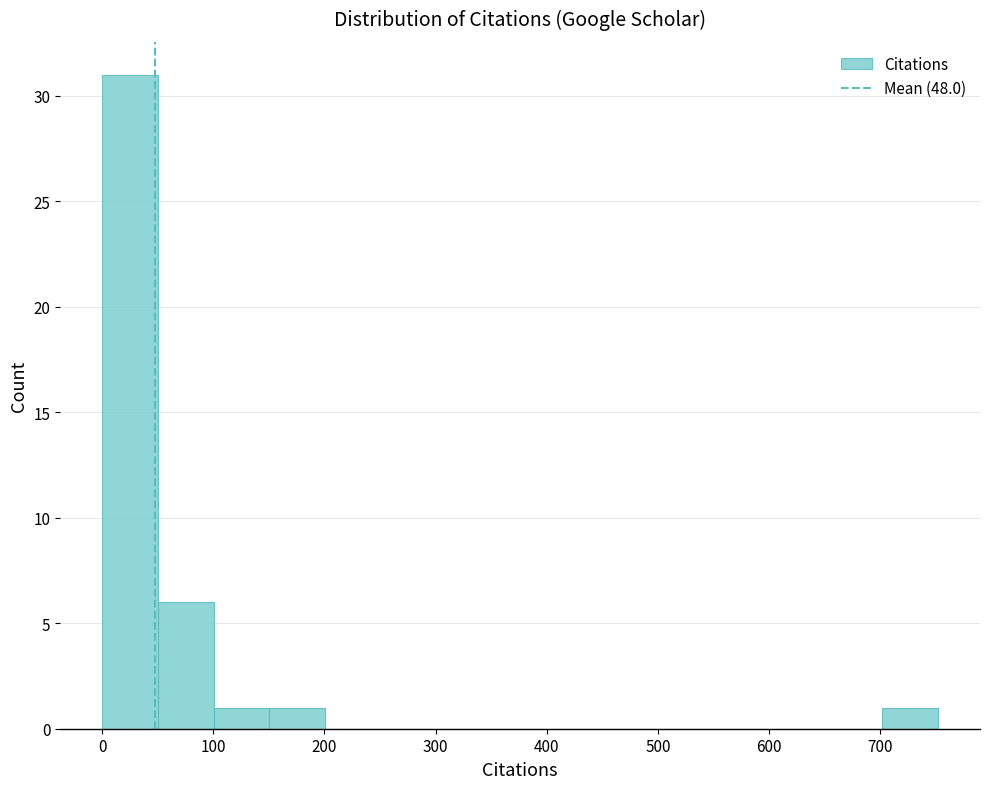

How tall is the bar that spans 50 to 100 on the x-axis? Neither the bar edges nor the heights are printed on the chart, so give them approximately, as read against the axes.

6